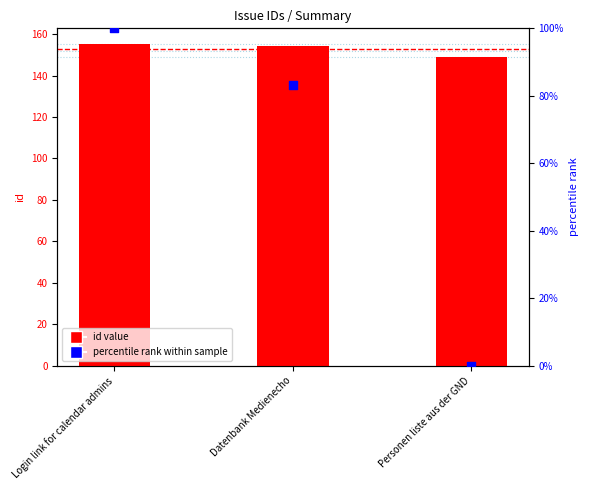

What is the total value across all series at Datenbank Medienecho?

237.3